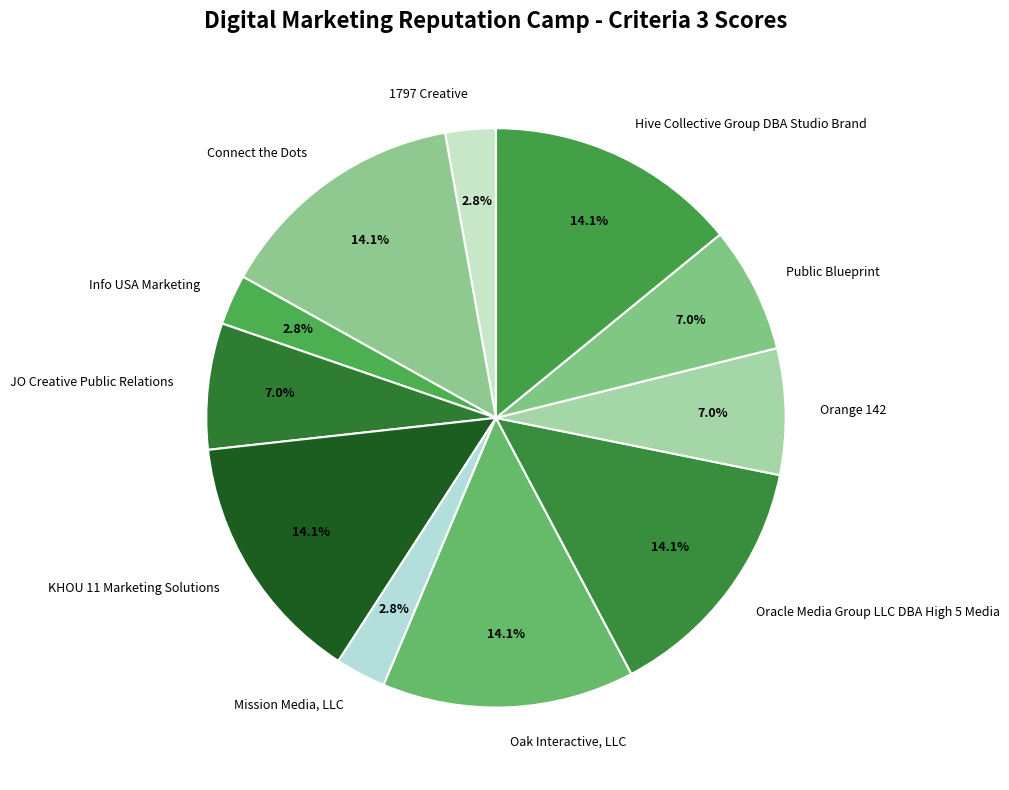

Combined, what portion of the pie is Mission Media, LLC and KHOU 11 Marketing Solutions?

16.9%